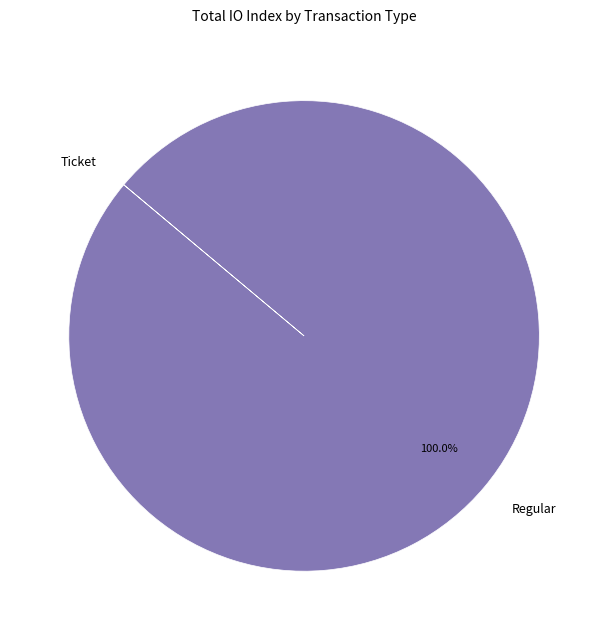

What is the largest slice in the pie chart?

Regular